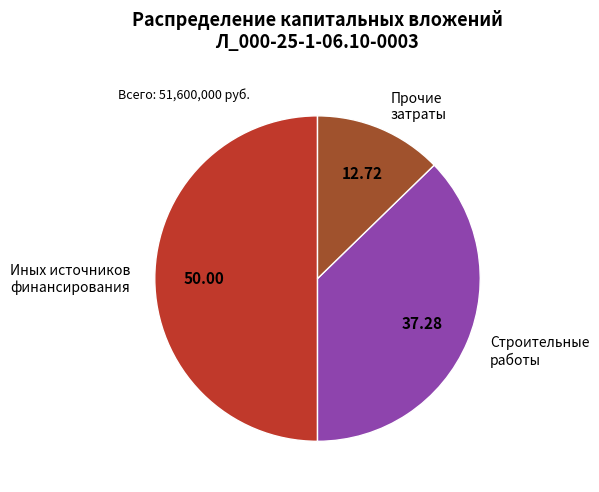

Is Строительные работы the majority of the pie?

No